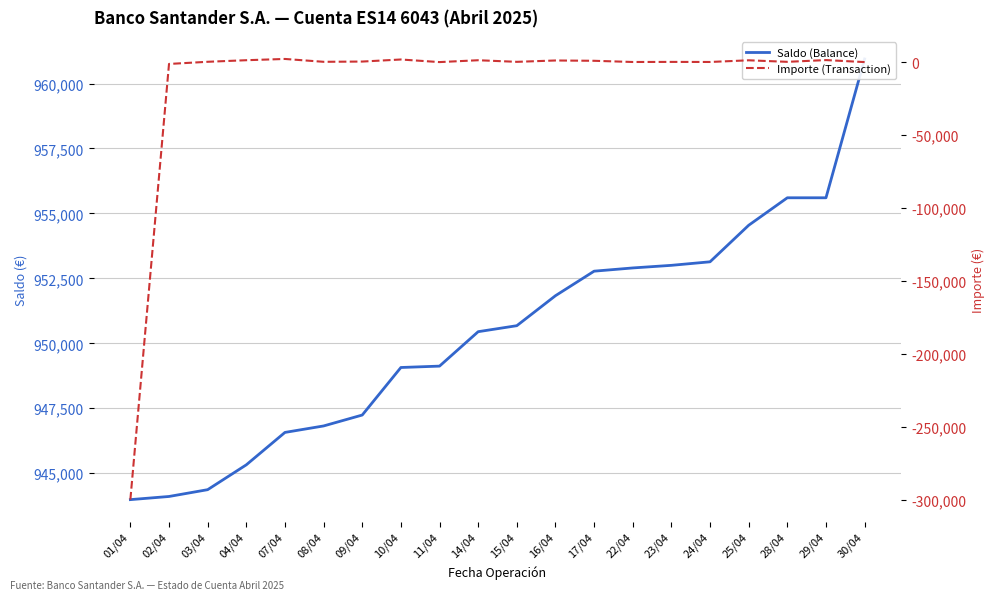

Rank the series at 17/04 from highest to lowest value.

Saldo (Balance), Importe (Transaction)